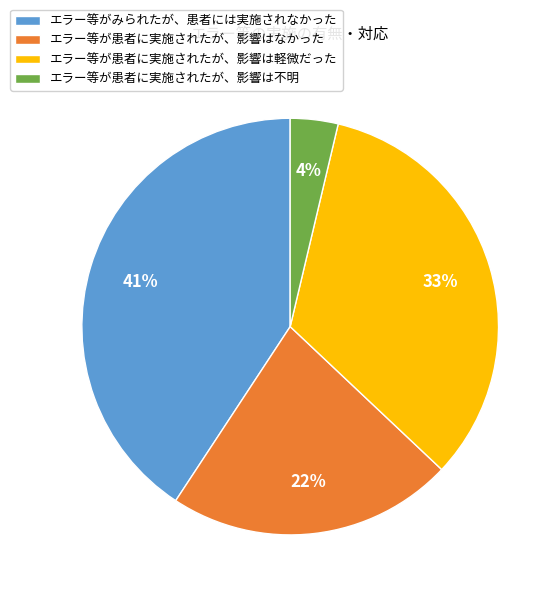

Is it true that エラー等が患者に実施されたが、影響は軽微だった is 33% of the pie?

True